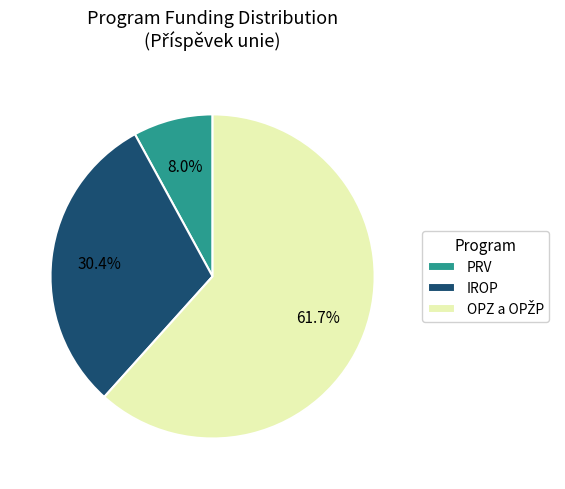

Is there any slice that represents more than half of the pie?

Yes